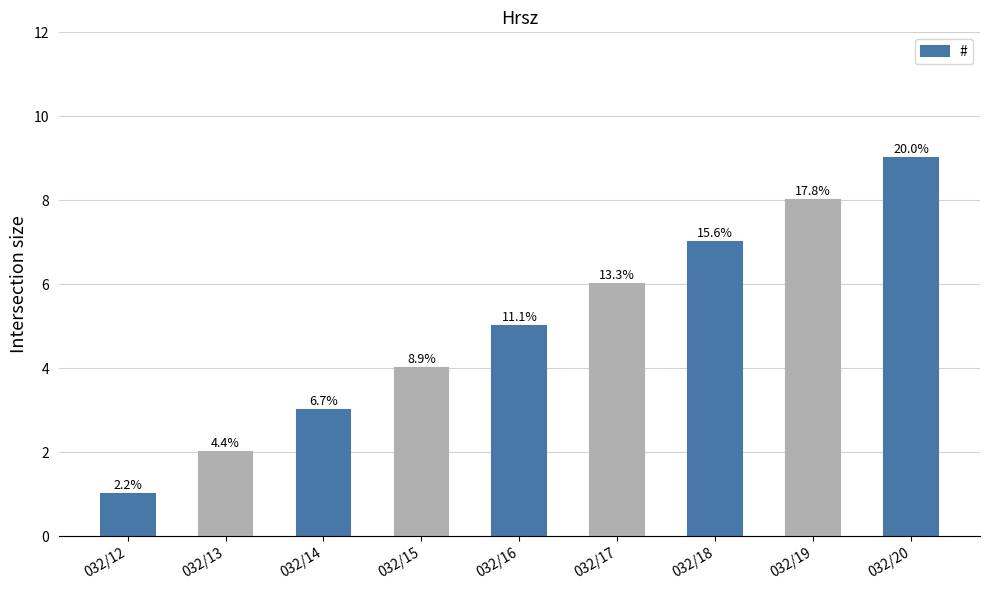

Does the chart contain any negative values?

No